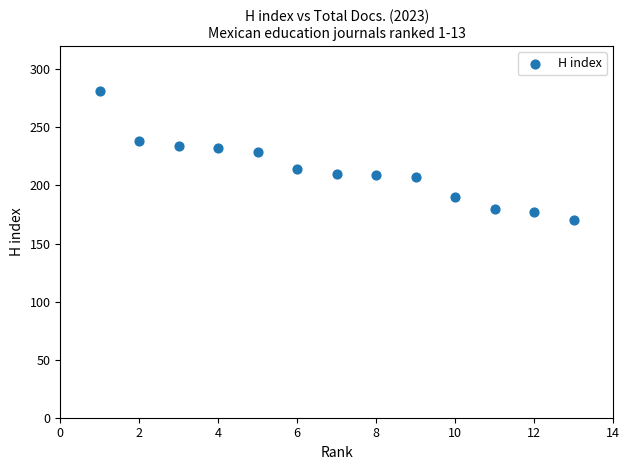

What is the range of X values (max minus min)?

12